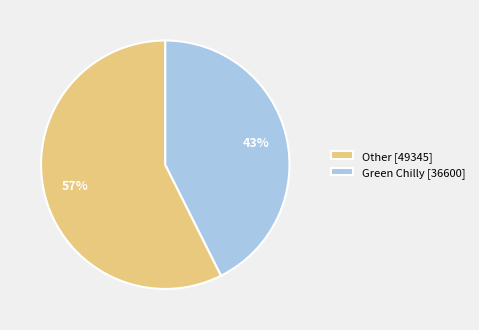

Which slice is the largest?

Other [49345]